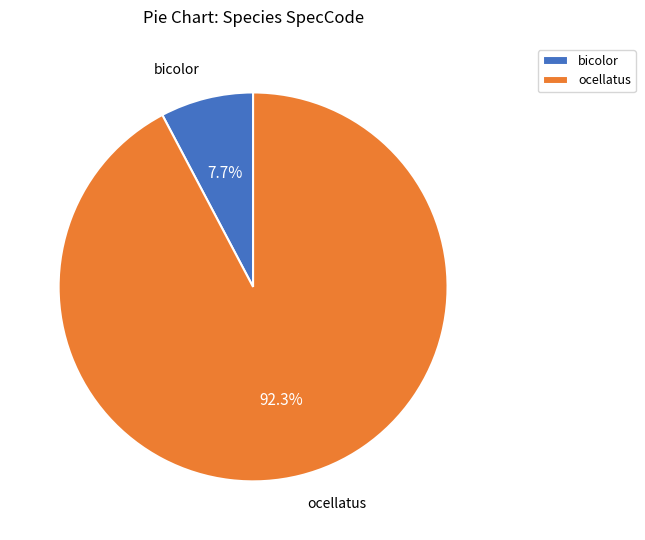

How many slices are in this pie chart?

2